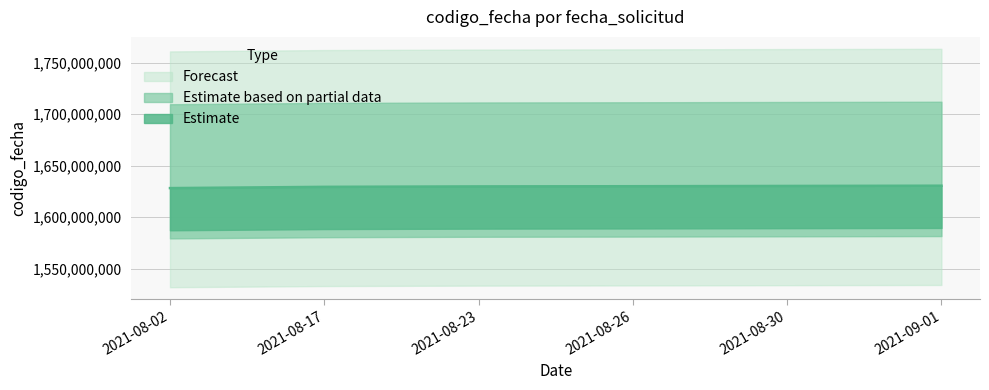

How many values exceed 1630066869?

2